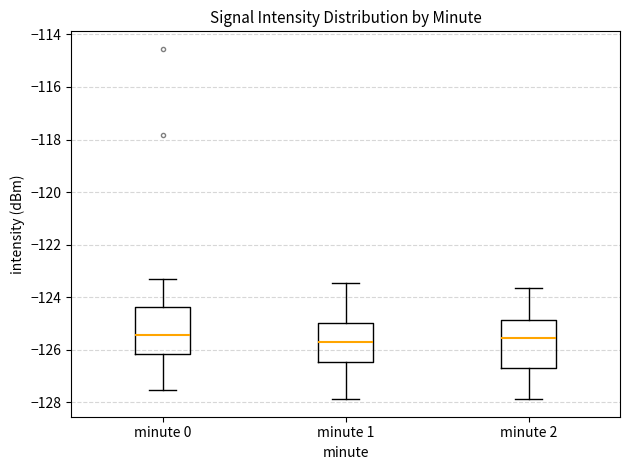

Reading left to right, read every box against the y-axis: the position of its median line, the range the box covers, and the ends of its whiskers. The values are not printed on the chart, so give them approximately, as read against the axis.

minute 0: median -125.4, box -126.2 to -124.4, whiskers -127.6 to -123.4
minute 1: median -125.8, box -126.4 to -125.0, whiskers -127.8 to -123.4
minute 2: median -125.6, box -126.6 to -124.8, whiskers -127.8 to -123.6